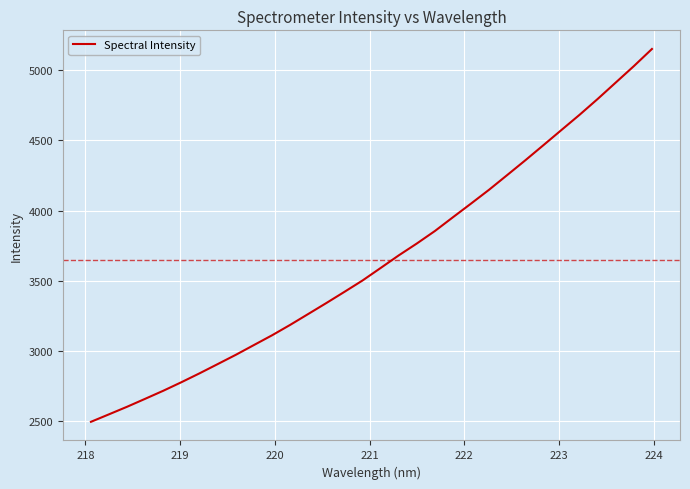

What is the minimum value shown in the chart?

2494.7